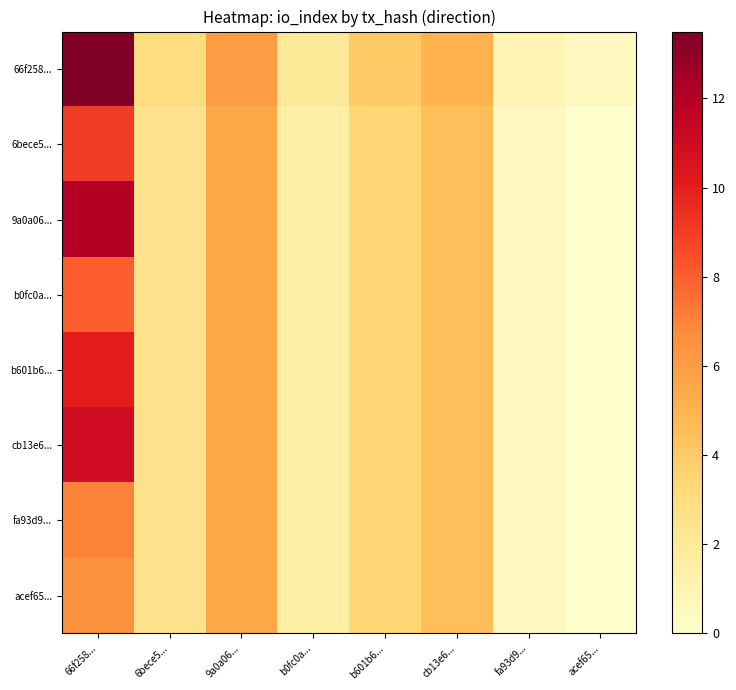

How many series are shown in this chart?

8